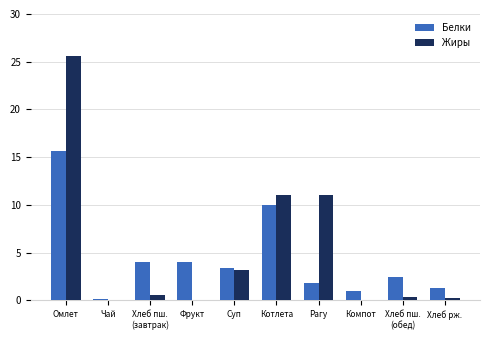

Are the bars grouped side by side (vs. stacked)?

Yes